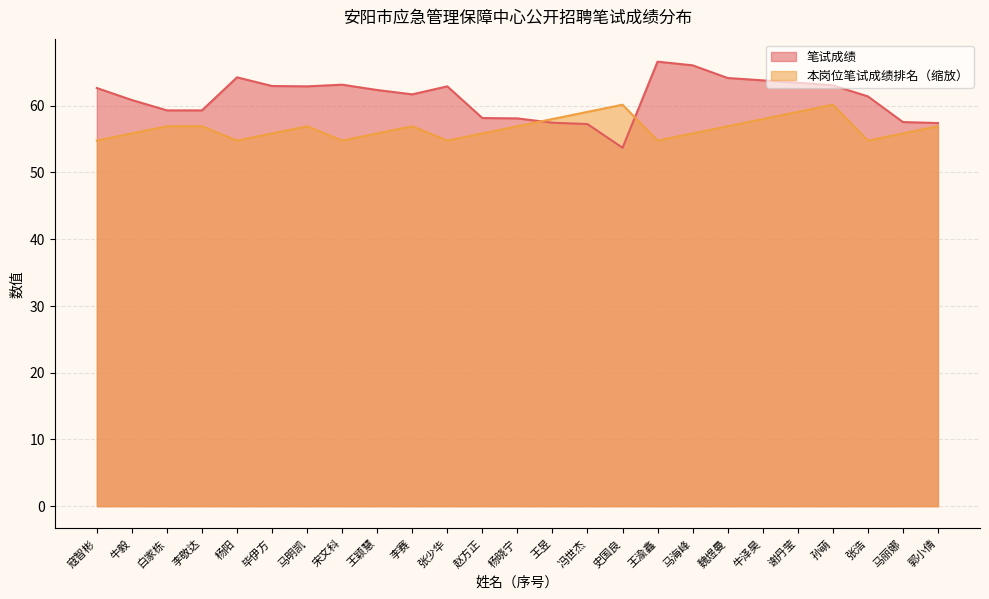

Reading left to right, what are all the values shown in this chart?

笔试成绩: 62.6	60.9	59.3	59.3	64.2	63.0	62.9	63.1	62.4	61.7	62.9	58.1	58.1	57.5	57.2	53.7	66.6	66.0	64.2	63.8	63.5	63.0	61.4	57.5	57.4
本岗位笔试成绩排名: 54.8	55.9	56.9	56.9	54.8	55.9	56.9	54.8	55.9	56.9	54.8	55.9	56.9	58.0	59.1	60.1	54.8	55.9	56.9	58.0	59.1	60.1	54.8	55.9	56.9